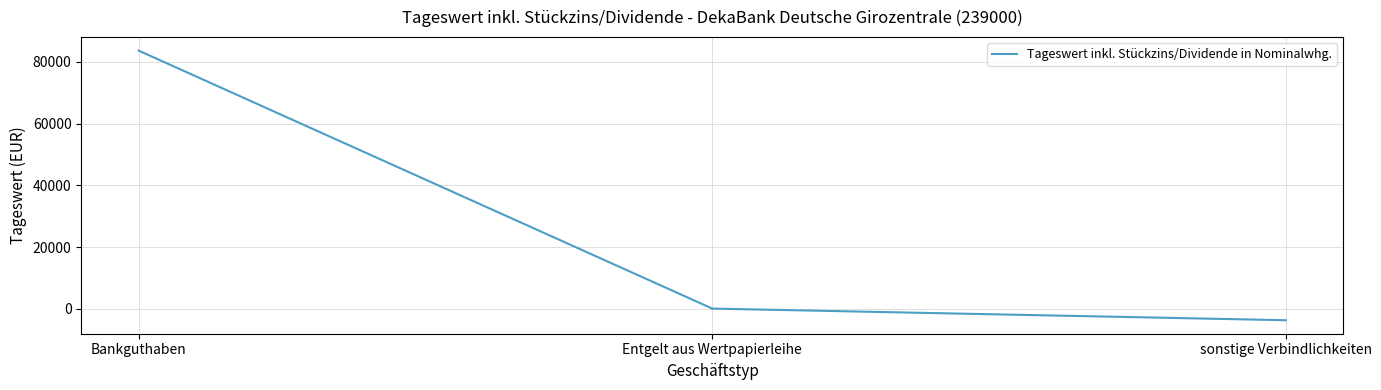

Between Bankguthaben and sonstige Verbindlichkeiten, which is larger?

Bankguthaben